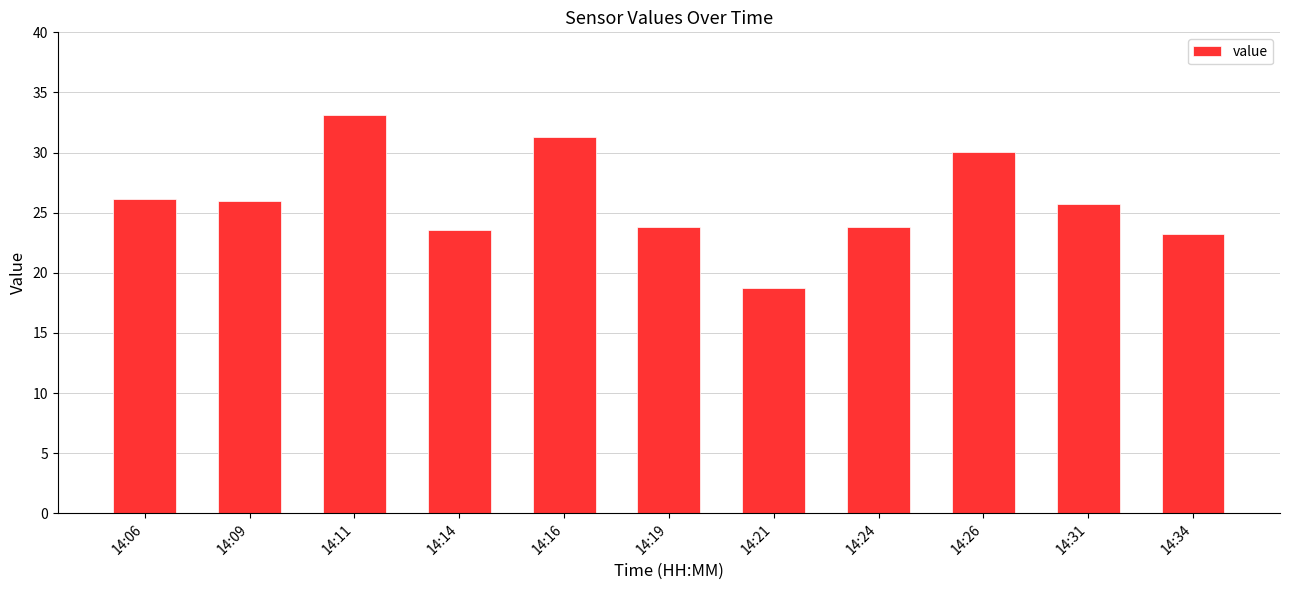

Is it true that the value at 14:16 is 31.3?

True